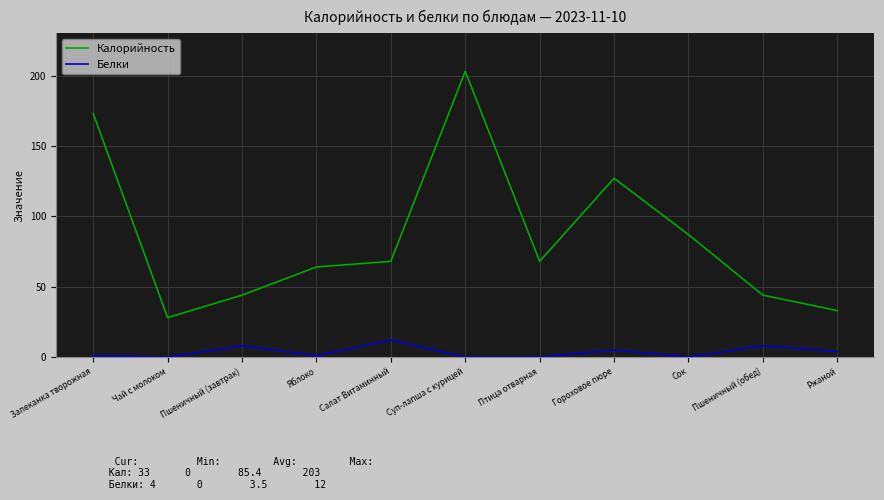

List the series in order of their peak value, highest first.

Калорийность, Белки